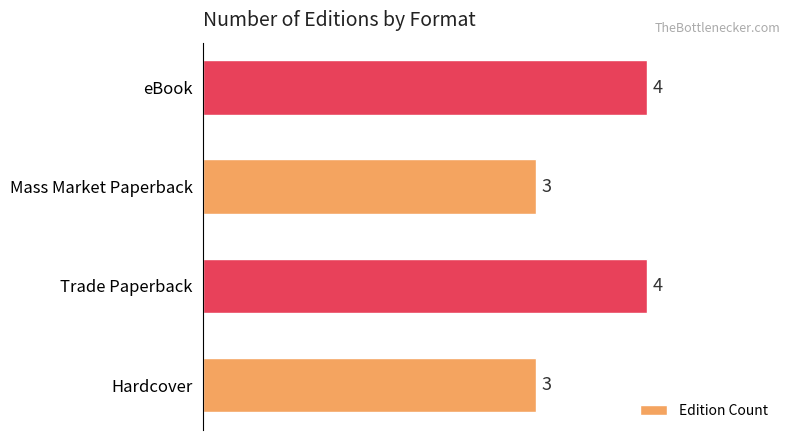

Count the number of categories in the chart.

4